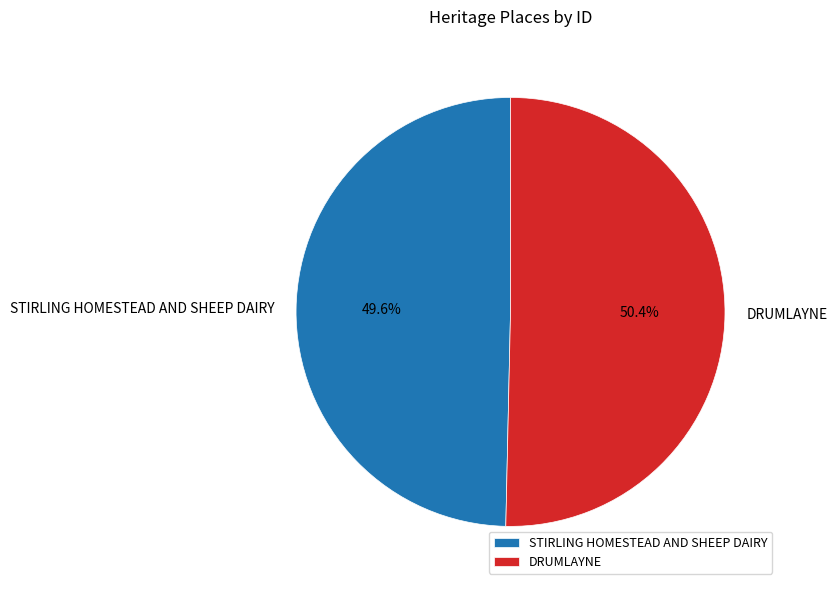

Between DRUMLAYNE and STIRLING HOMESTEAD AND SHEEP DAIRY, which is larger?

DRUMLAYNE